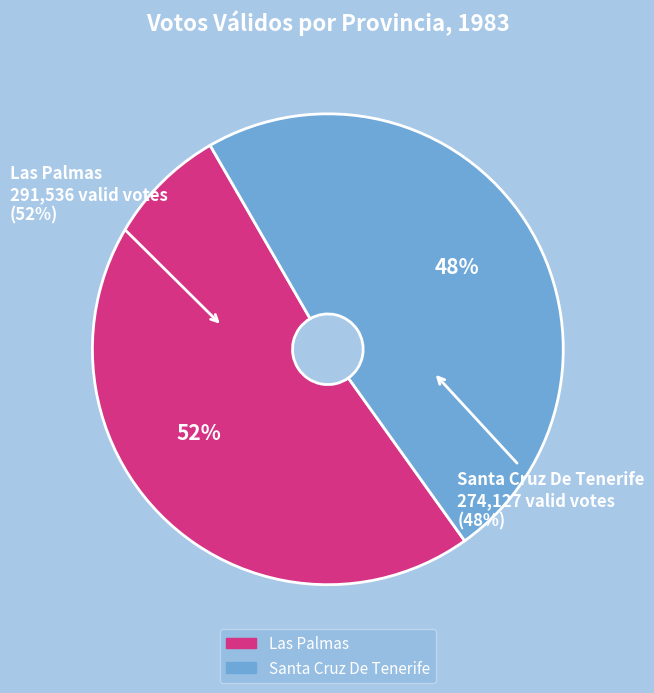

What is the largest slice in the pie chart?

Las Palmas